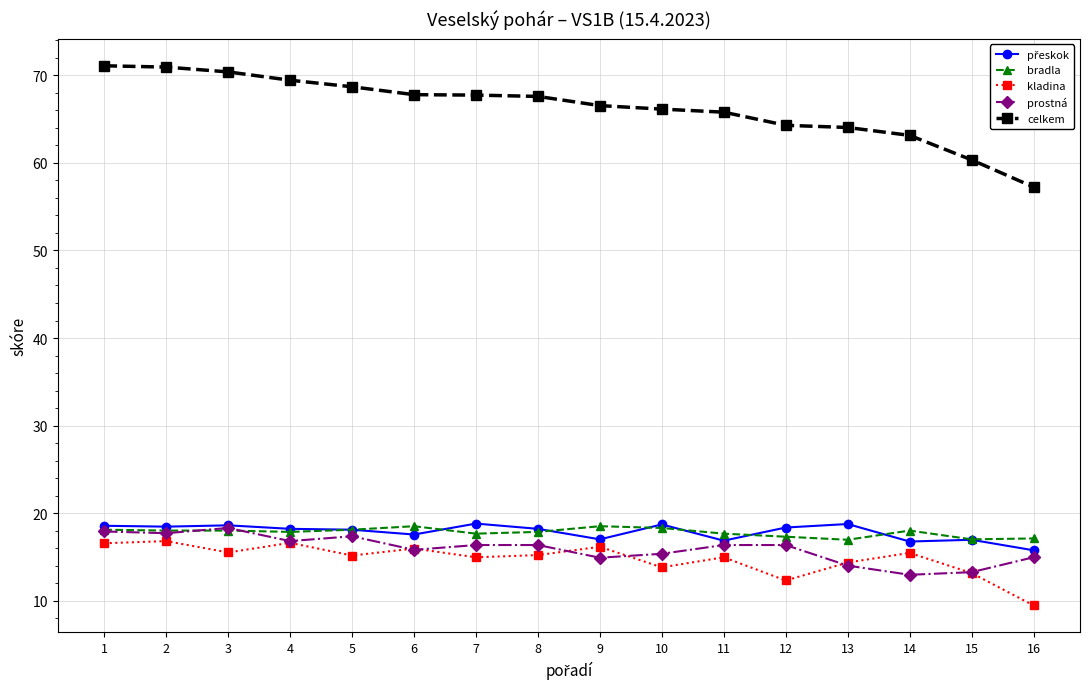

True or false: kladina has more than 2 points higher than both neighbors.

True